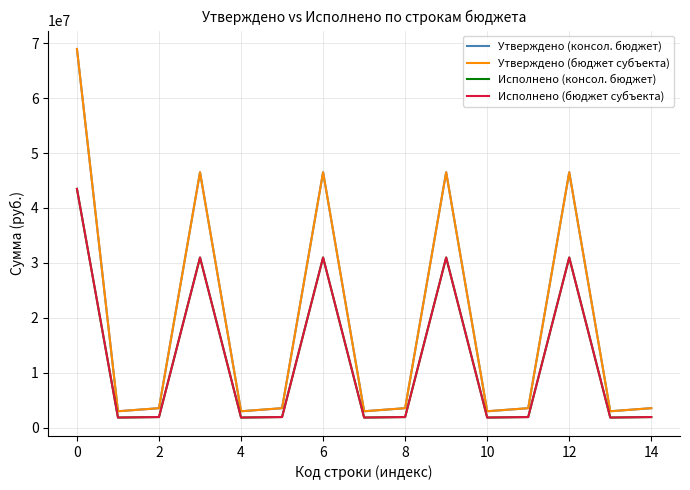

In Исполнено (консол. бюджет), how many points are lower than both neighbors (excluding endpoints)?

5